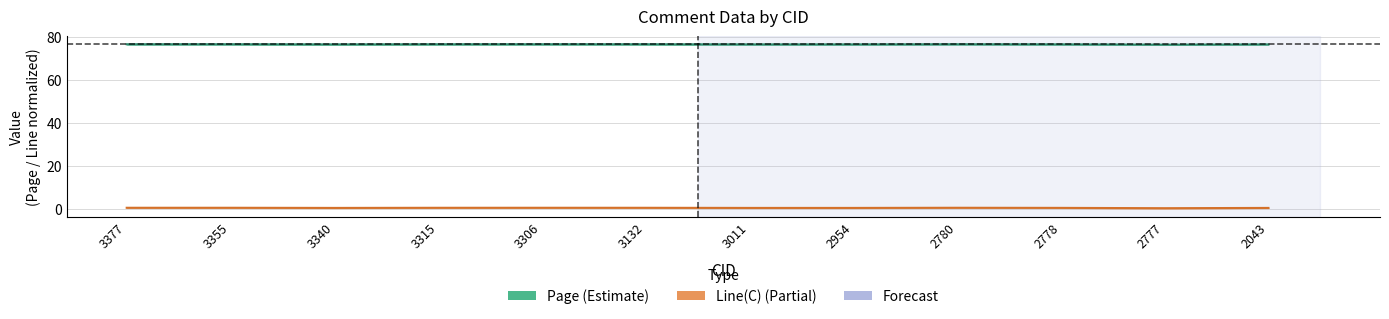

True or false: Page and Line(C) cross at least once.

False